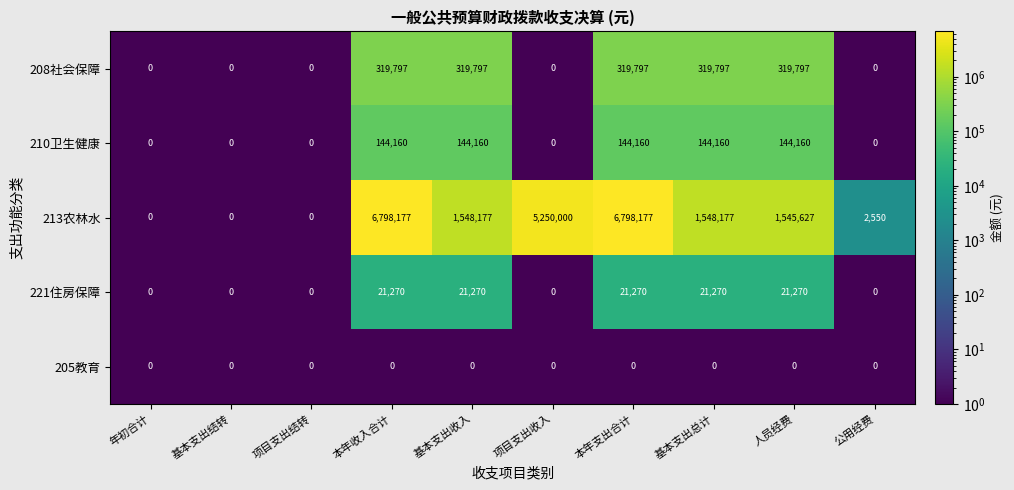

What is the total value across all series at 公用经费?

2550